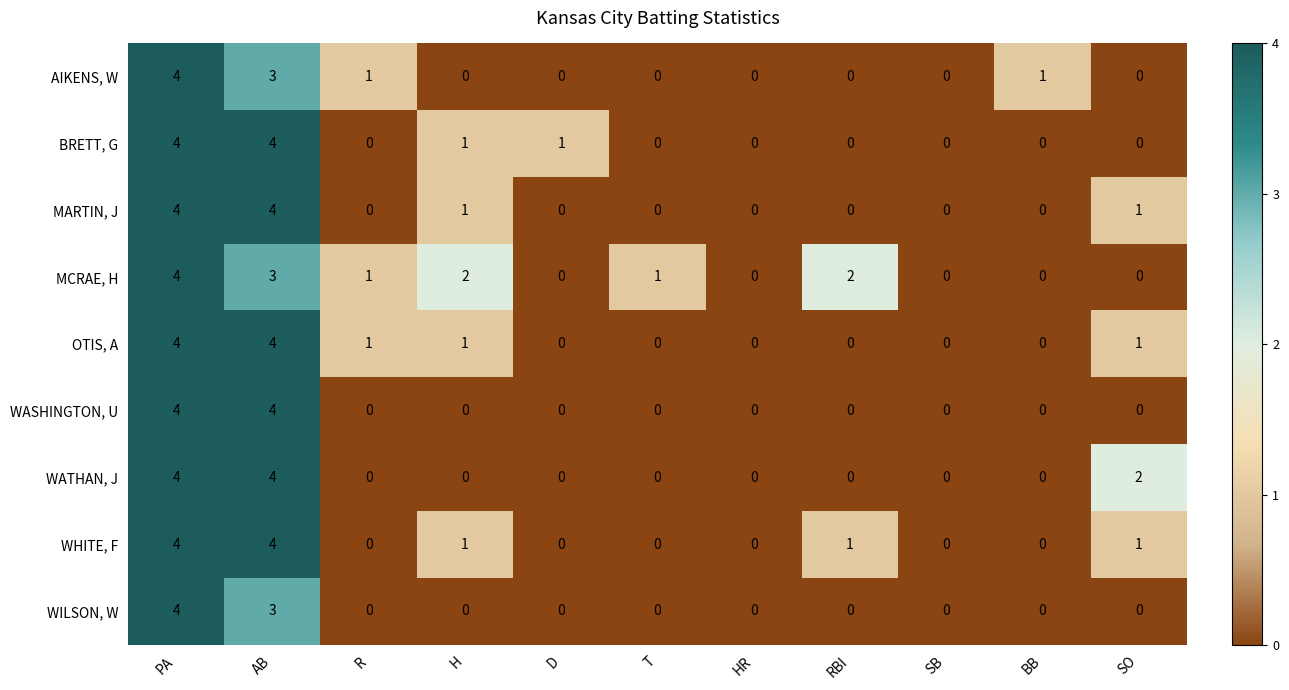

What is the total value across all series at SO?

5